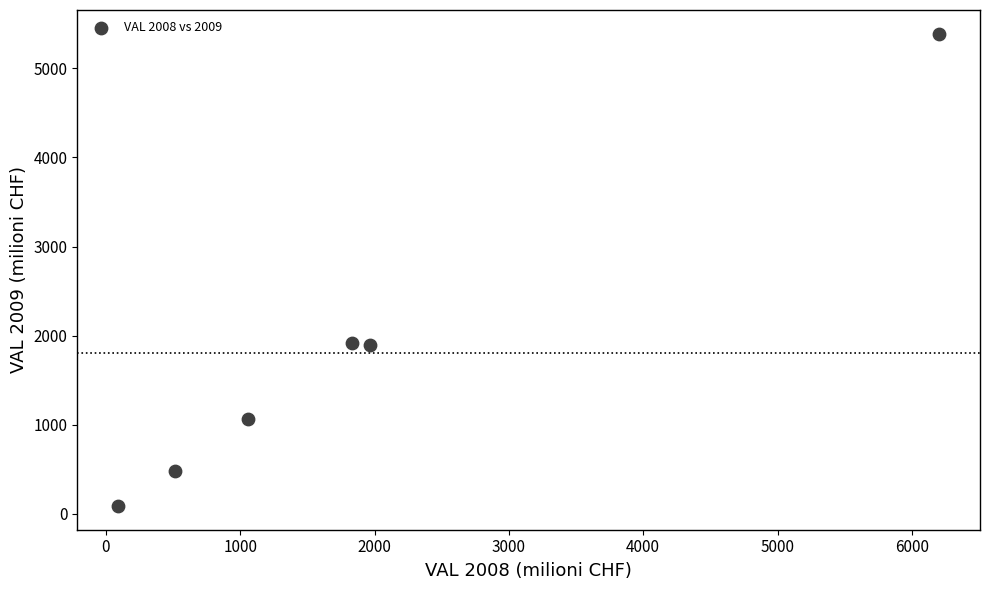

What is the average X value?

1943.6